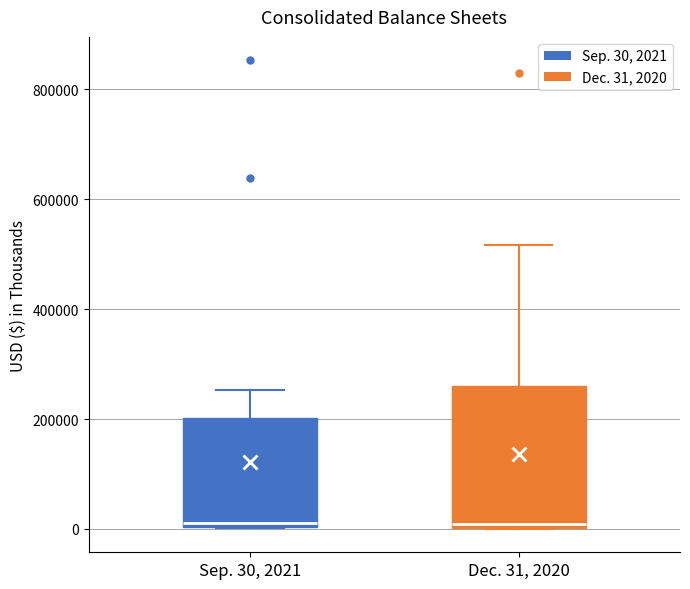

Reading left to right, read every box against the y-axis: the position of its median line, the range the box covers, and the ends of its whiskers. The values are not printed on the chart, so give them approximately, as read against the axis.

Sep. 30, 2021: median 20000, box 0 to 200000, whiskers 0 to 260000
Dec. 31, 2020: median 0 (just above the box's lower edge), box 0 to 260000, whiskers 0 to 520000